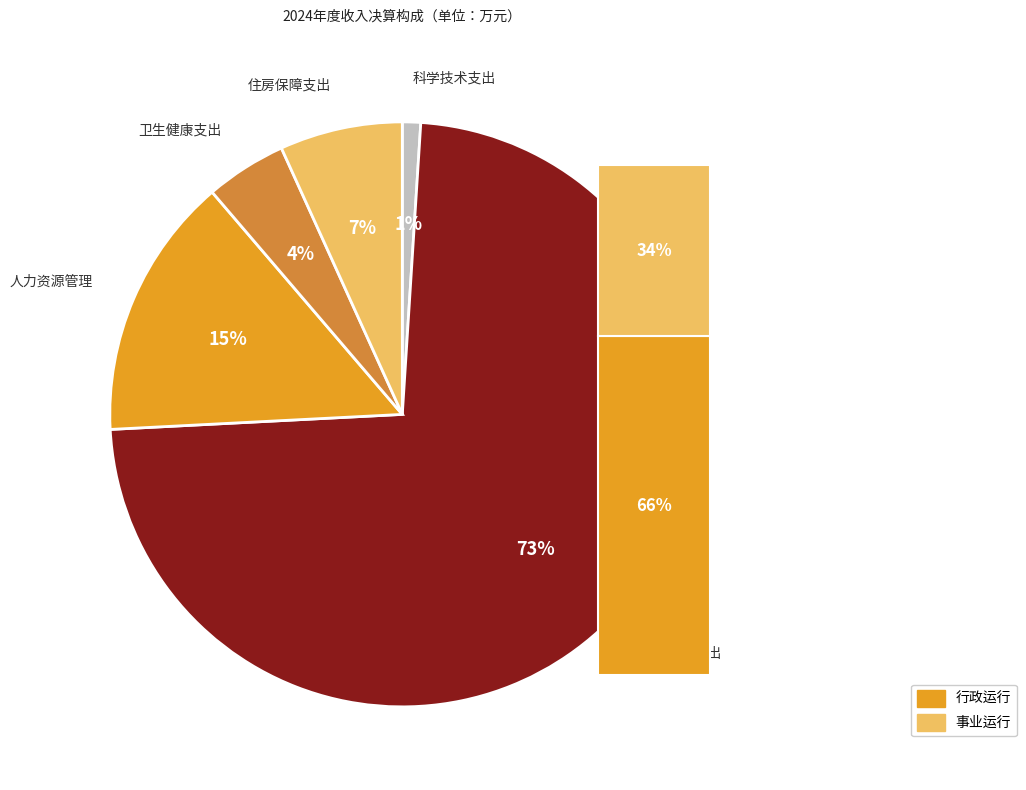

To the nearest percent, what percentage of the pie is 科学技术支出?

1%